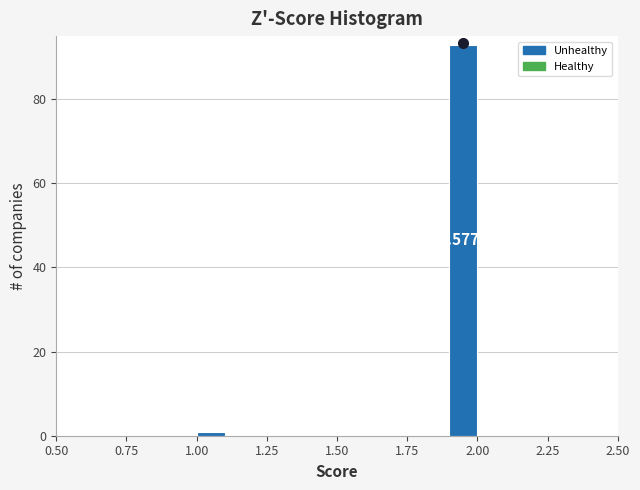

Around what value on the x-axis is the tallest bar? Give the approximate position of its centre, as read against the axis.

1.95